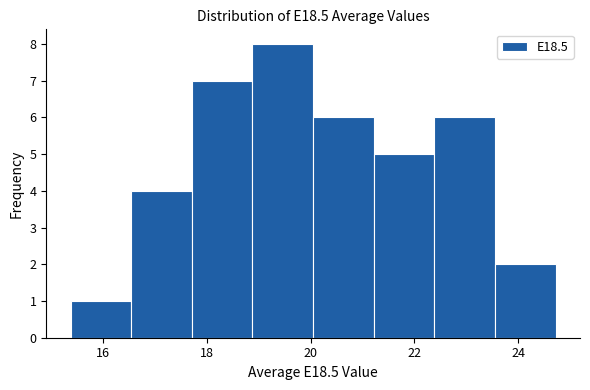

Reading left to right, list every bar in this chart as the range it spans on the x-axis followed by its height. Neither the bar edges nor the heights are printed on the chart, so give them approximately, as read against the axes.

15.4 to 16.6: 1
16.6 to 17.8: 4
17.8 to 18.8: 7
18.8 to 20.0: 8
20.0 to 21.2: 6
21.2 to 22.4: 5
22.4 to 23.6: 6
23.6 to 24.8: 2